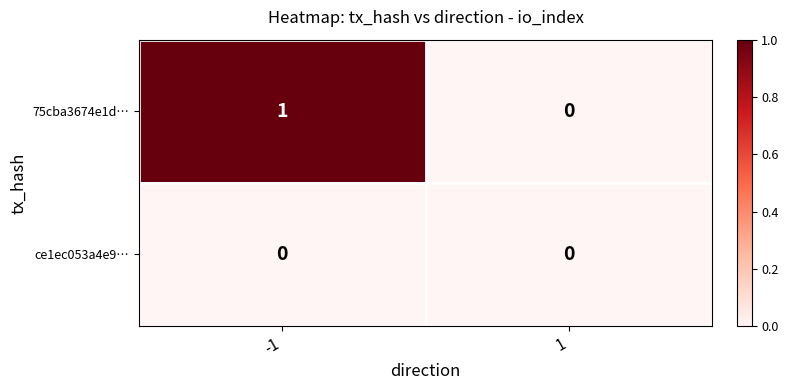

Reading left to right, list all the values displayed in this chart.

75cba3674e1d…: -1=1	1=0
ce1ec053a4e9…: -1=0	1=0